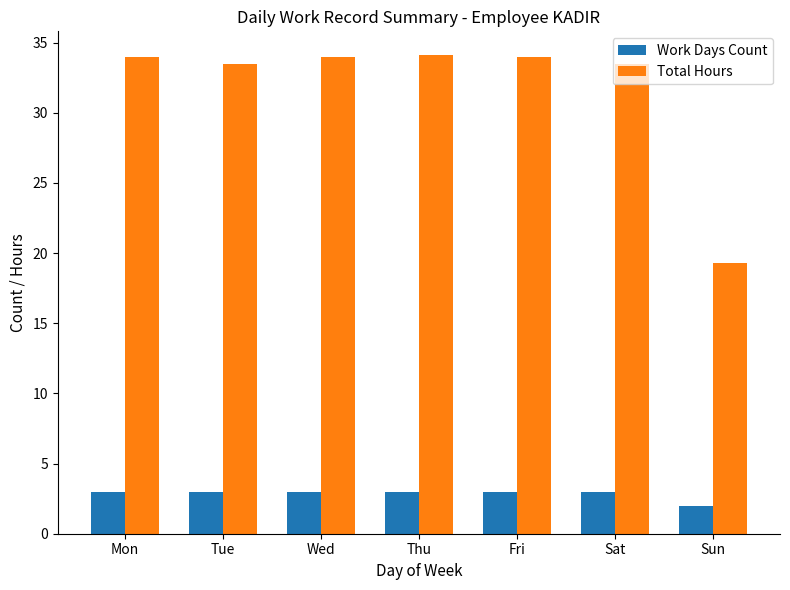

Where is Work Days Count nearest to the value 2?

Sun